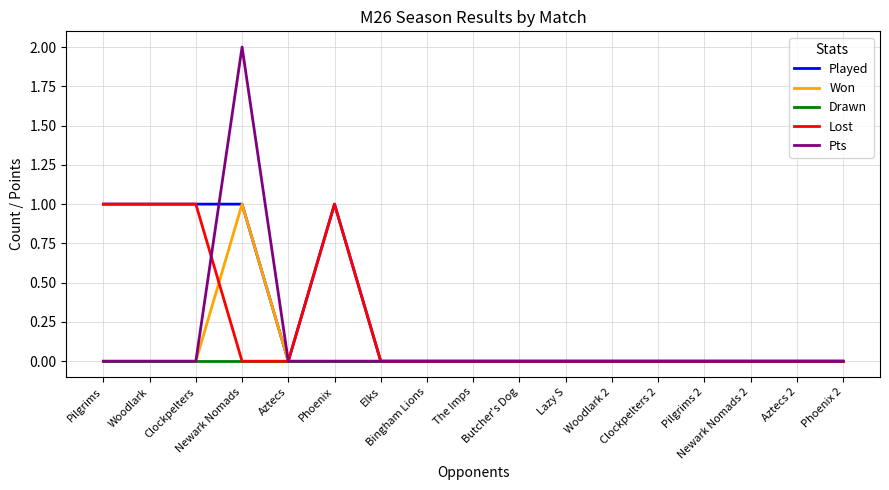

Rank the series by their average value, from highest to lowest.

Played, Lost, Pts, Won, Drawn